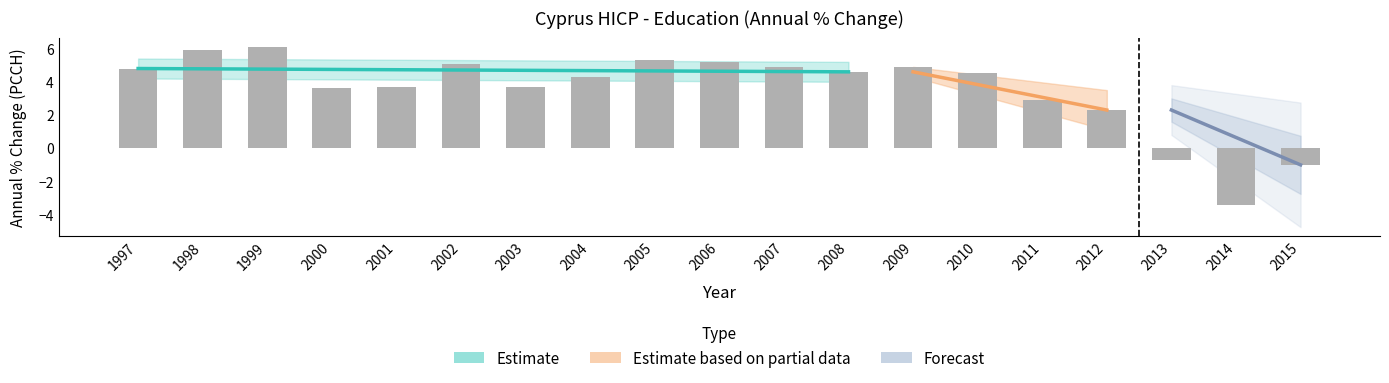

Which category has the highest value across all series?

1999